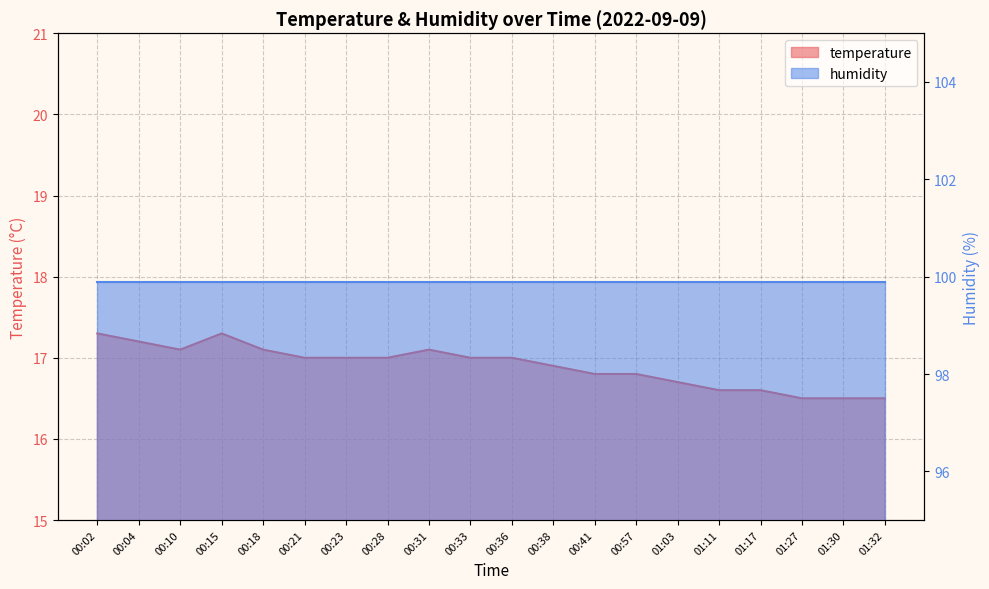

Which label corresponds to the smallest value in the chart?

01:27